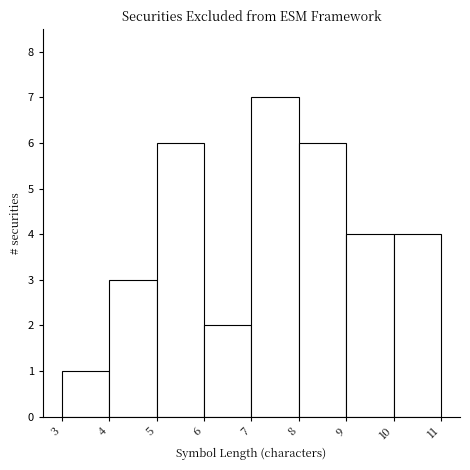

What is the height of the bar covering 10 to 11 on the x-axis? The values are not printed on the chart, so give them approximately, as read against the axis.

4